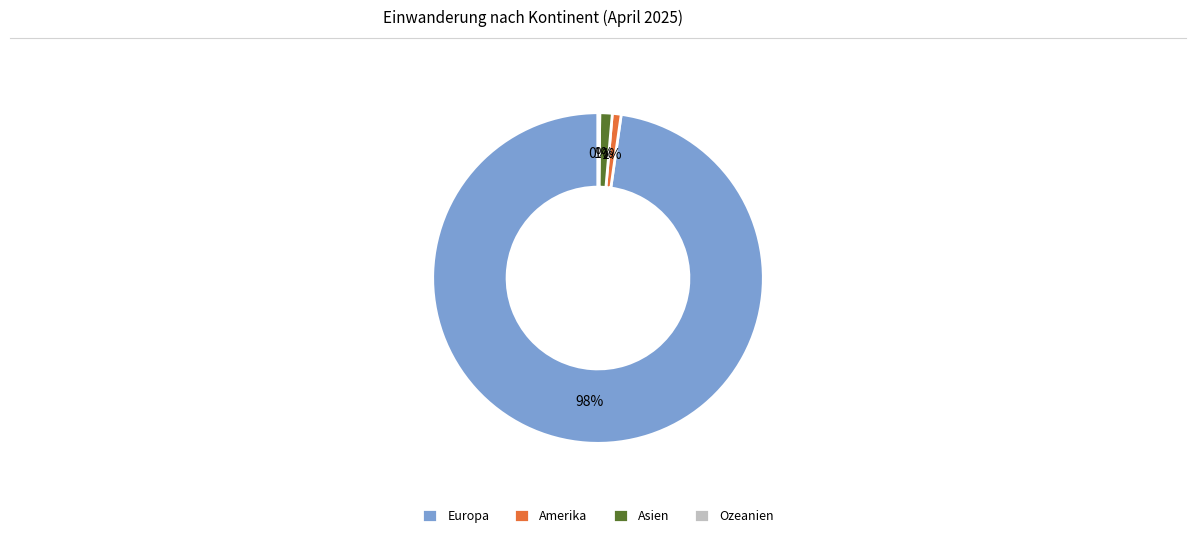

Combined, do Asien and Europa account for over 50%?

Yes